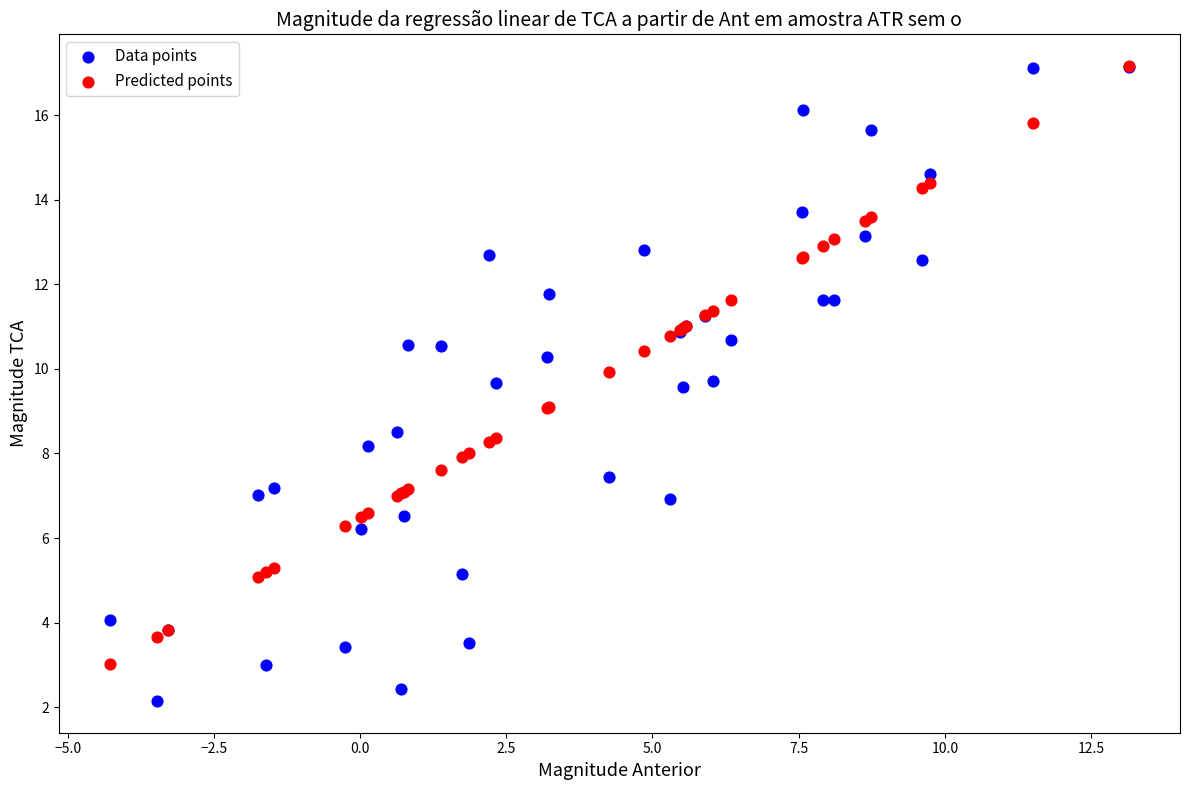

Which series has the largest Y range (max minus min)?

Data points